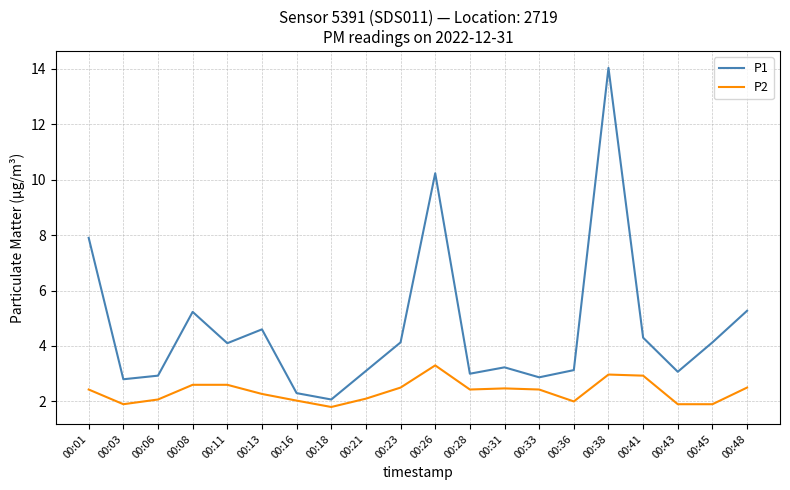

What is the spread (max minus min) of values at 00:16?

0.3